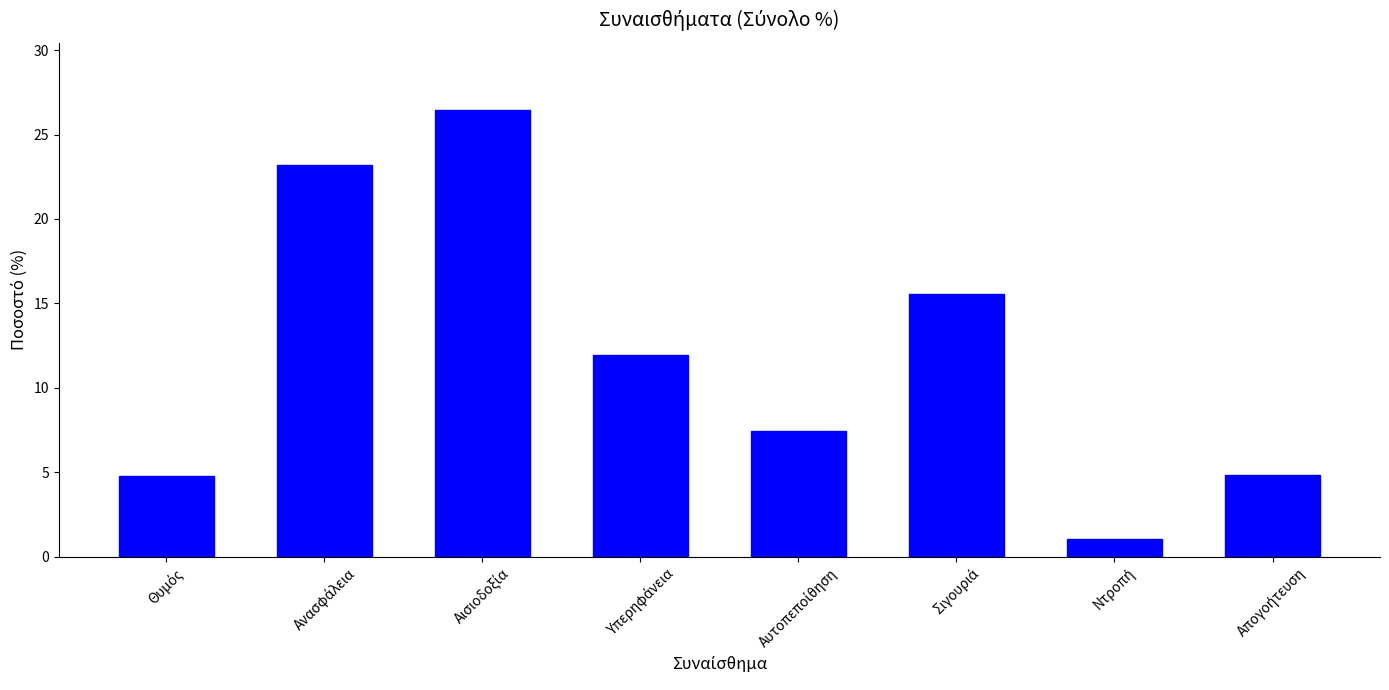

What is the smallest value displayed?

1.1